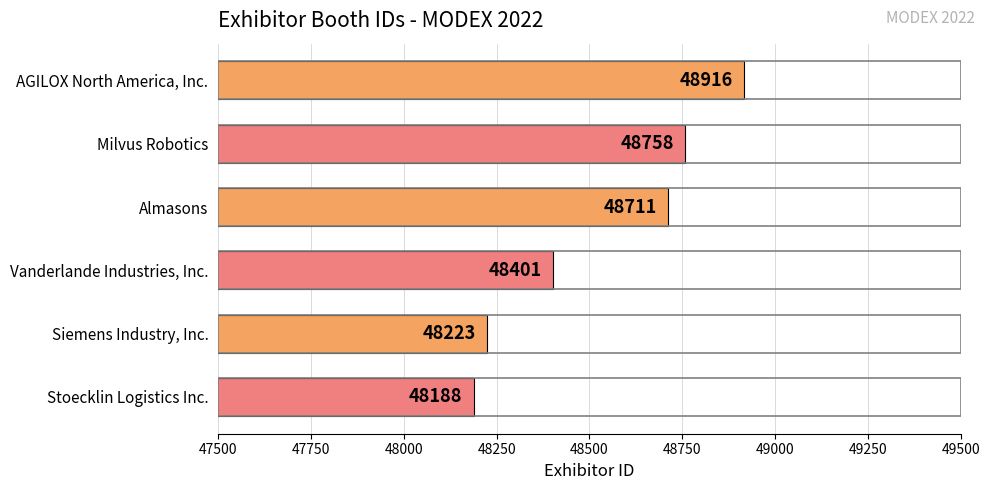

Is it true that the value at Siemens Industry, Inc. is 71097?

False